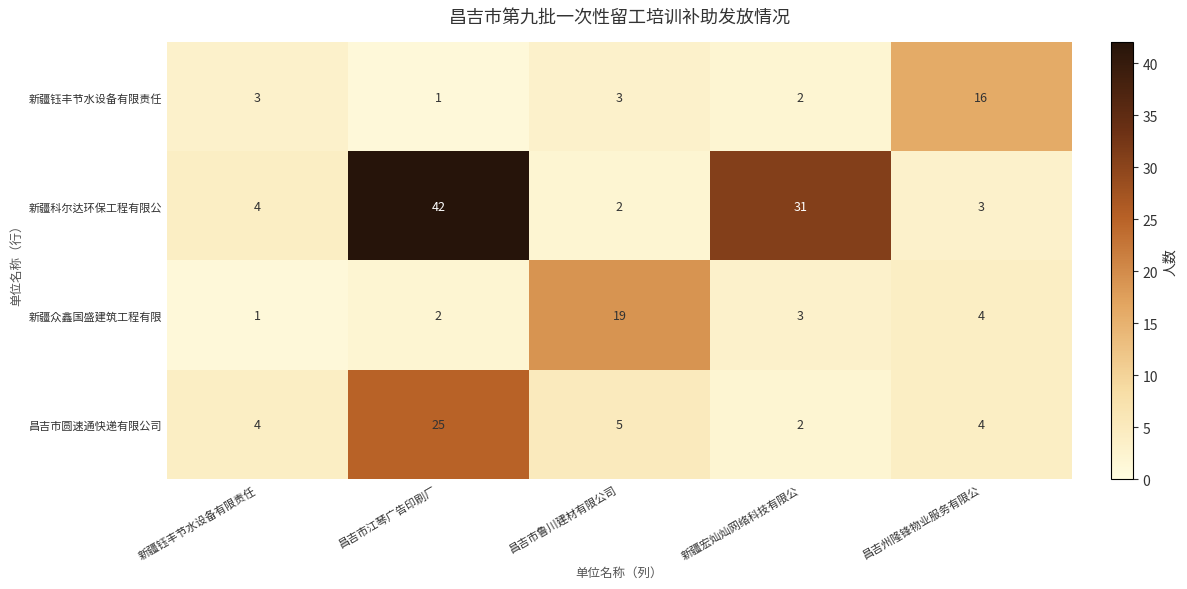

Which series changed the most between 昌吉市鲁川建材有限公司 and 昌吉州隆锋物业服务有限公?

新疆众鑫国盛建筑工程有限